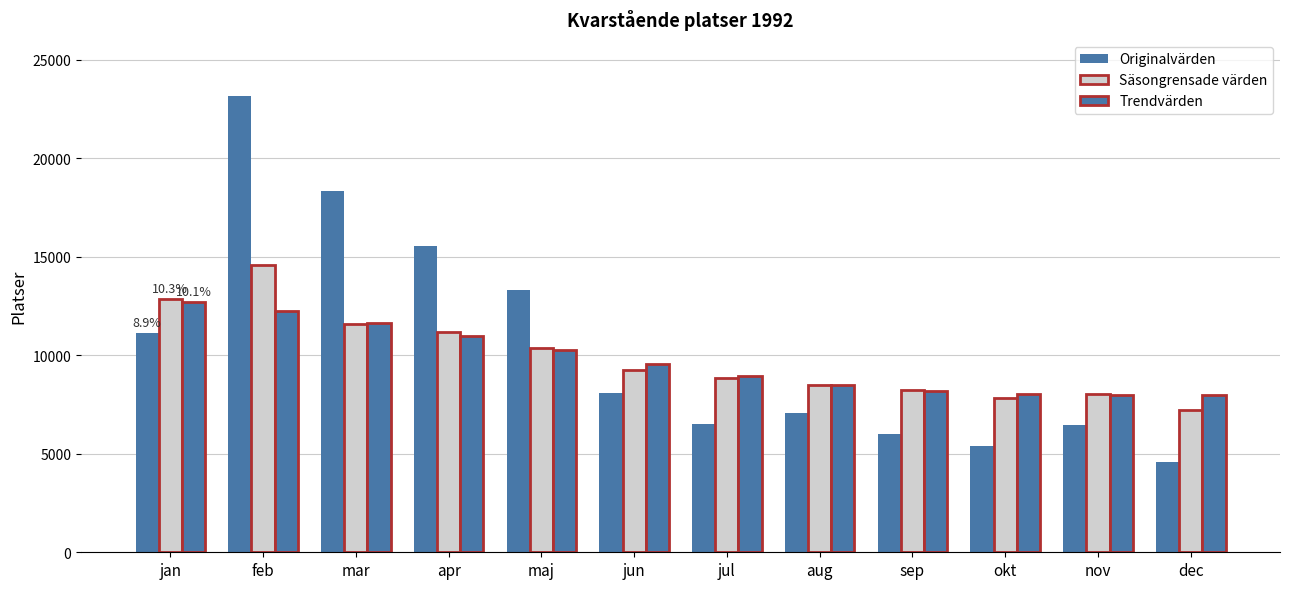

Which label corresponds to the largest value in the chart?

feb